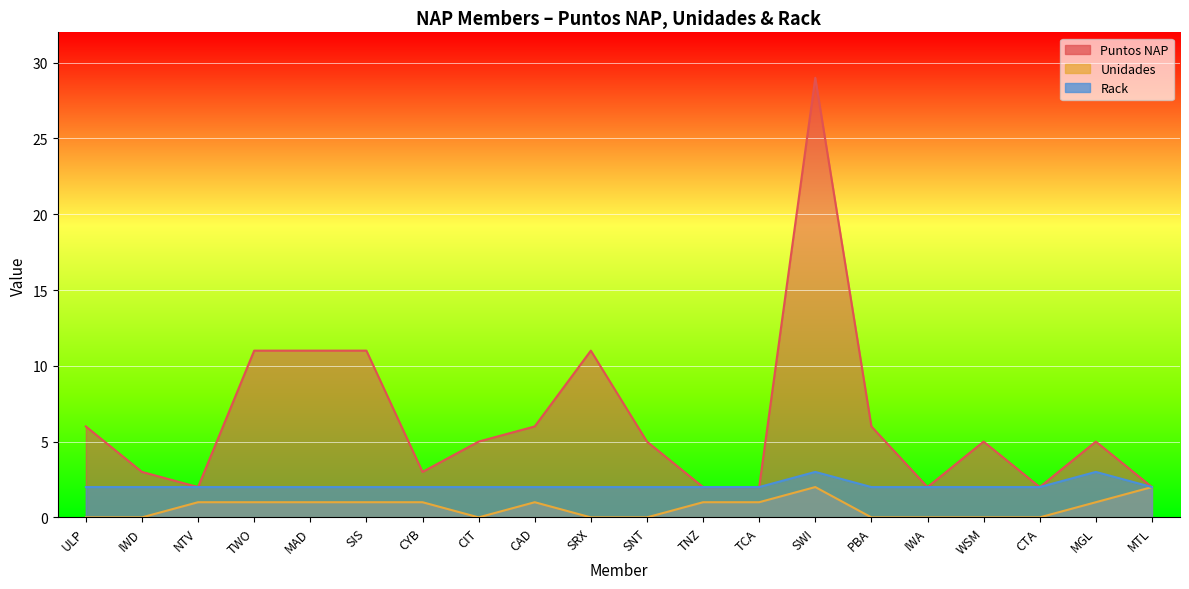

List the series in order of their peak value, lowest first.

Unidades, Rack, Puntos NAP